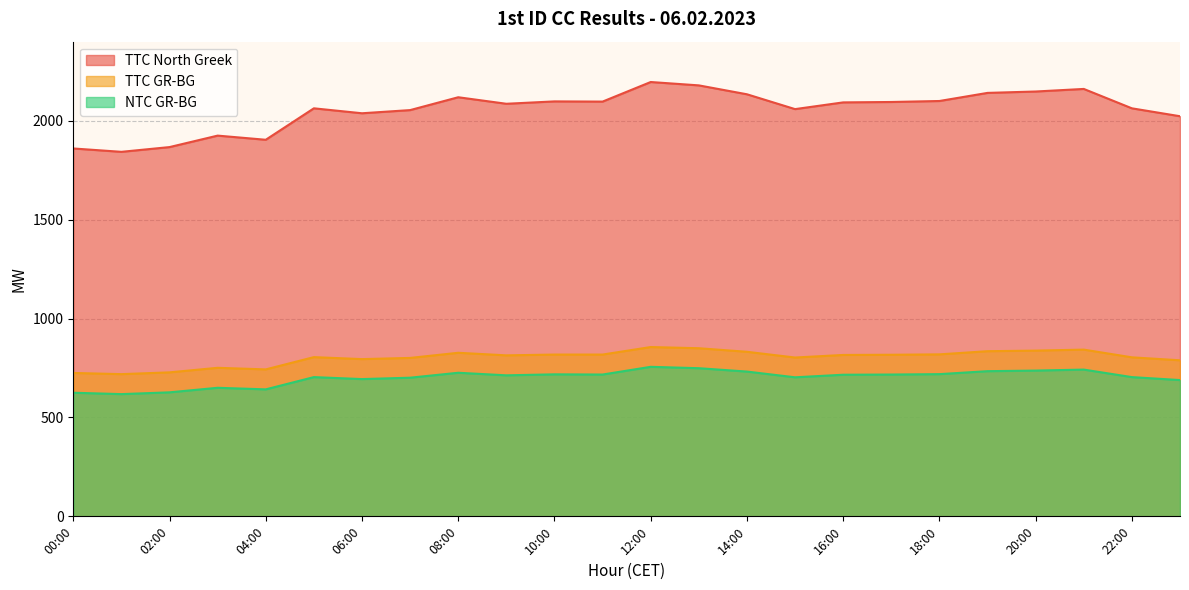

What is the sum of the NTC GR-BG values at 04:00 and 02:00?

1269